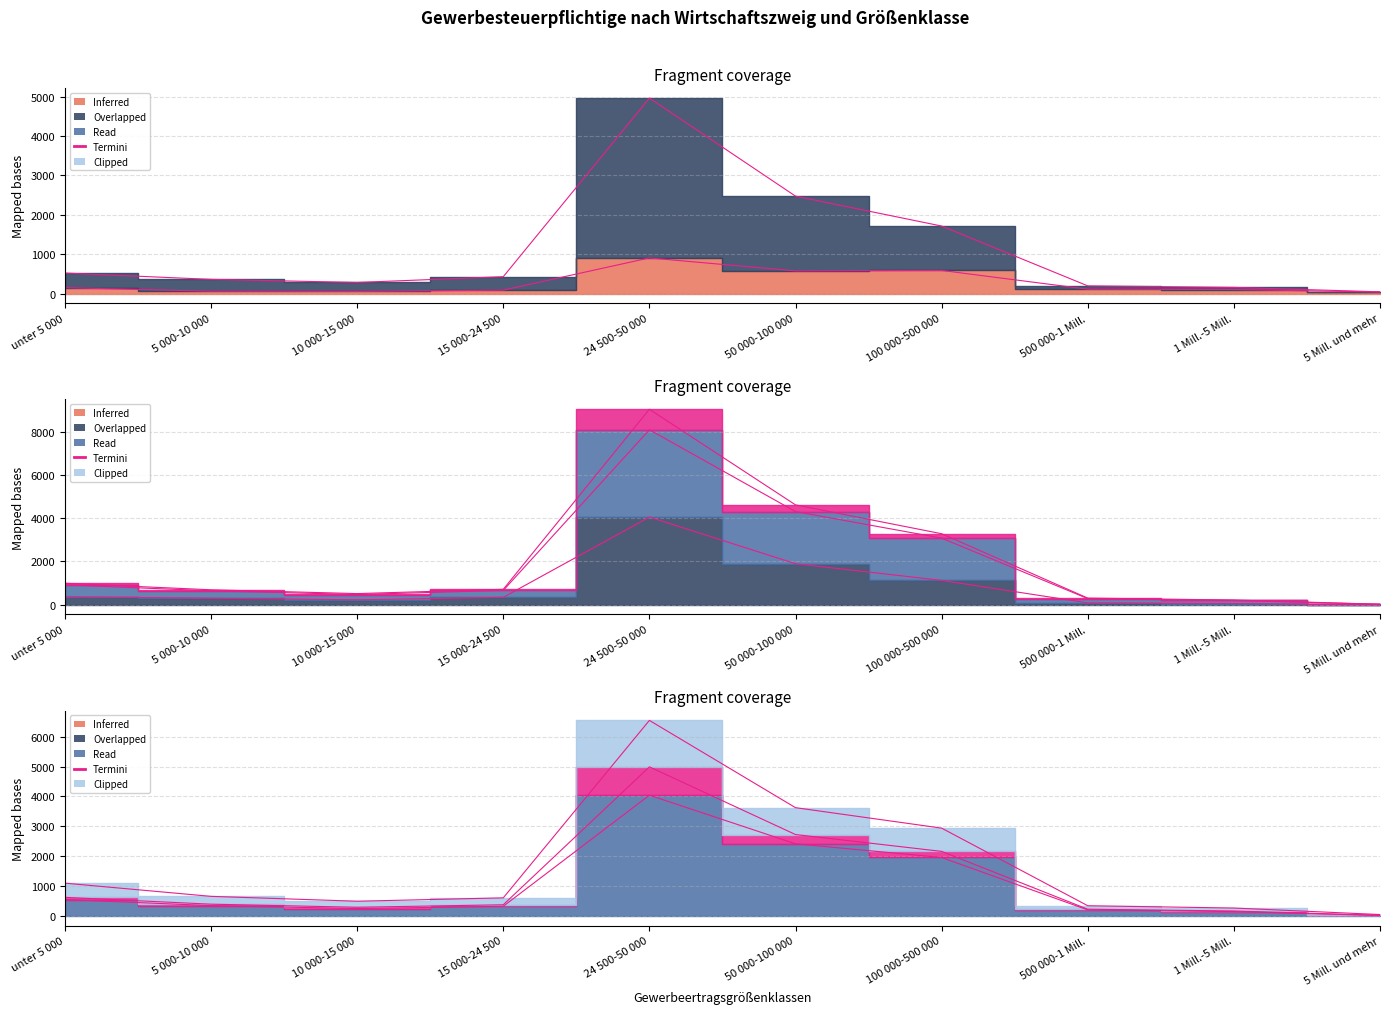

Where is Verarbeitendes Gewerbe nearest to the value 472?

50 000-100 000